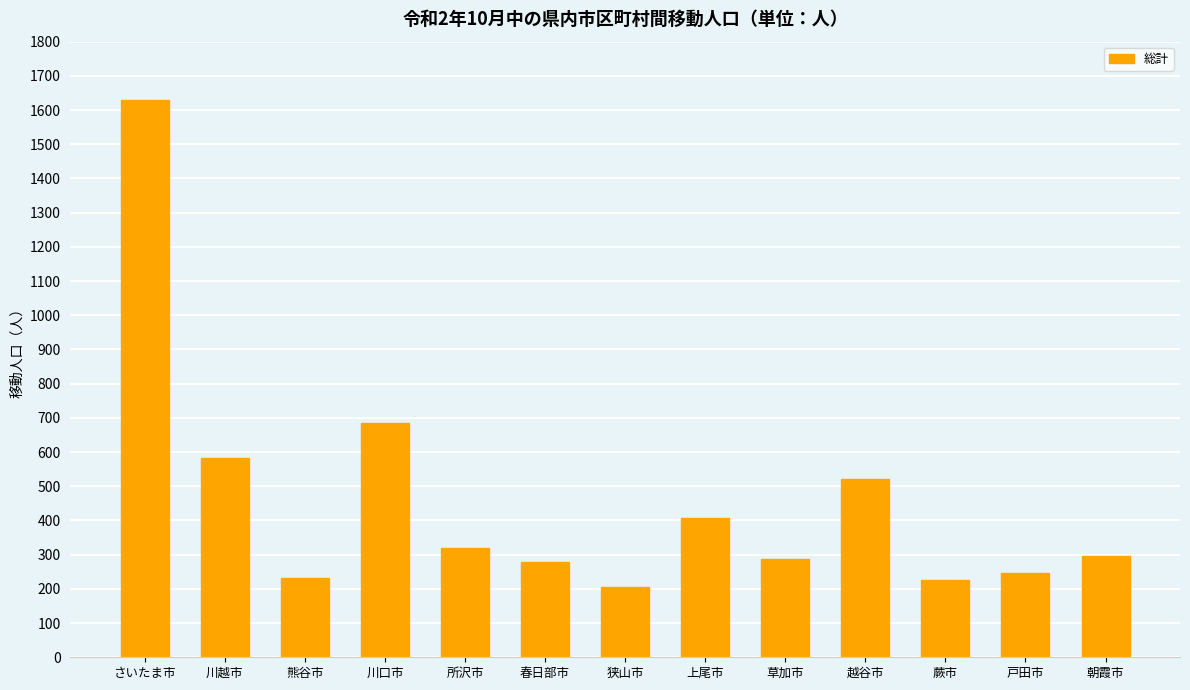

The value at 熊谷市 is 366. True or false?

False